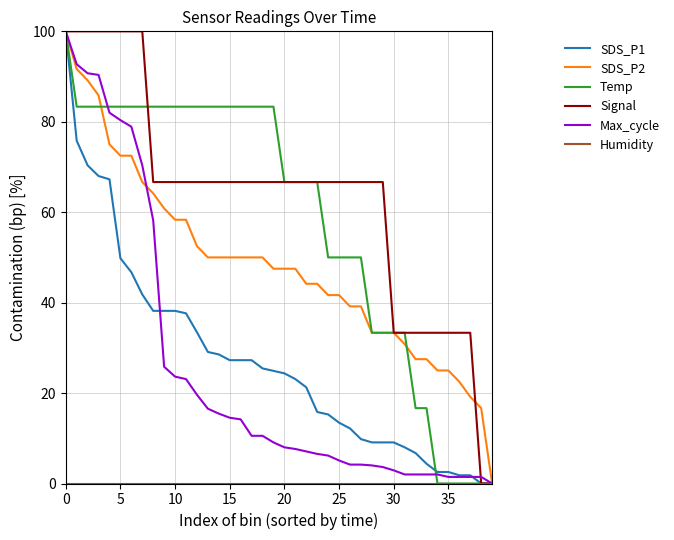

Which series has the largest total across all categories?

Signal